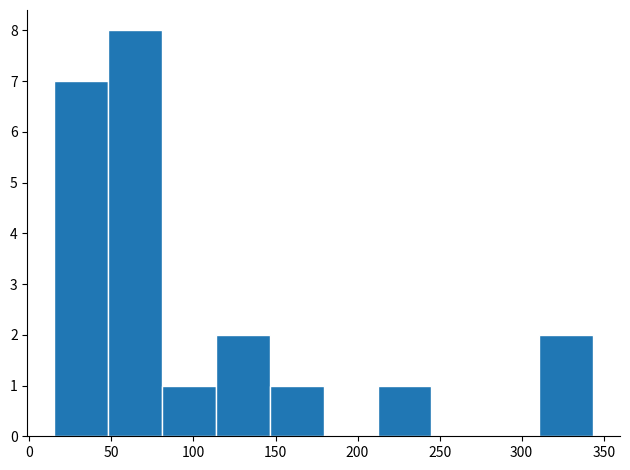

Reading left to right, list every bar in this chart as the range it spans on the x-axis followed by its height. Neither the bar edges nor the heights are printed on the chart, so give them approximately, as read against the axes.

15 to 50: 7
50 to 80: 8
80 to 115: 1
115 to 145: 2
145 to 180: 1
180 to 210: 0
210 to 245: 1
245 to 280: 0
280 to 310: 0
310 to 345: 2